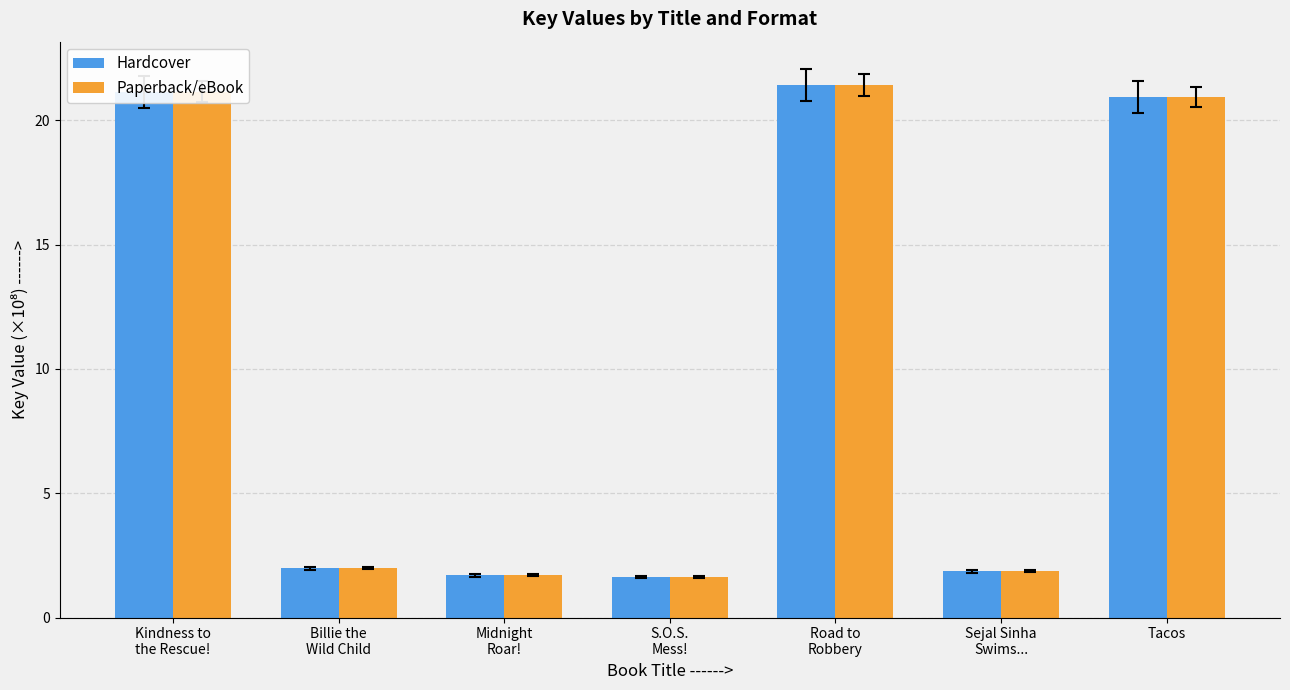

What is the label of the 5th bar from the right?

Midnight
Roar!